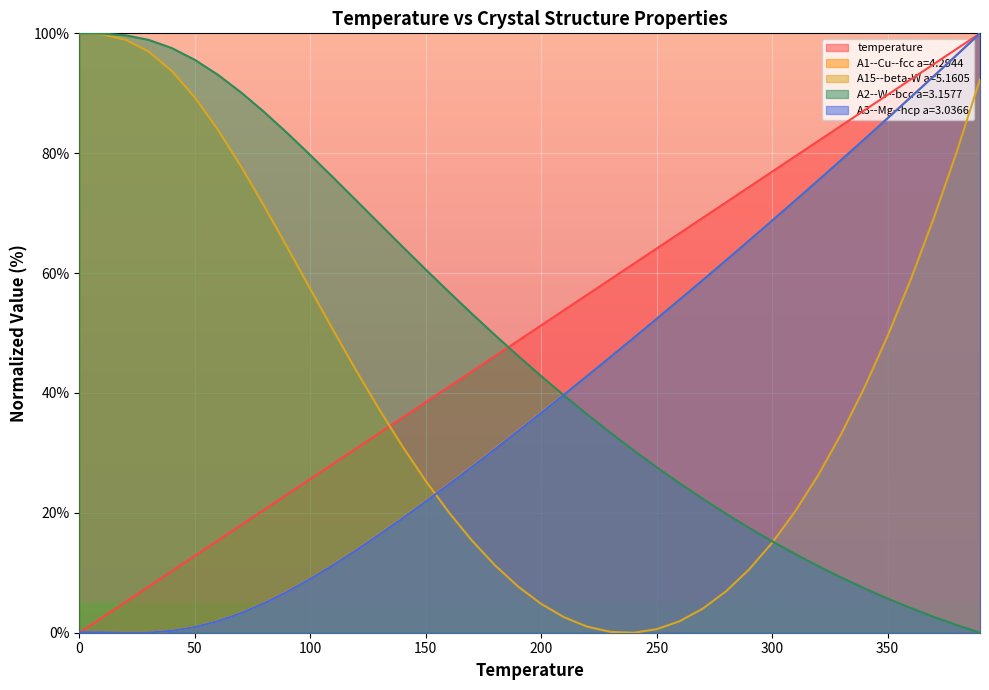

List the labels in order of A2--W--bcc a=3.1577 value, smallest first.

390.0, 380.0, 370.0, 360.0, 350.0, 340.0, 330.0, 320.0, 310.0, 300.0, 290.0, 280.0, 270.0, 260.0, 250.0, 240.0, 230.0, 220.0, 210.0, 200.0, 190.0, 180.0, 170.0, 160.0, 150.0, 140.0, 130.0, 120.0, 110.0, 100.0, 90.0, 80.0, 70.0, 60.0, 50.0, 40.0, 30.0, 20.0, 10.0, 0.0